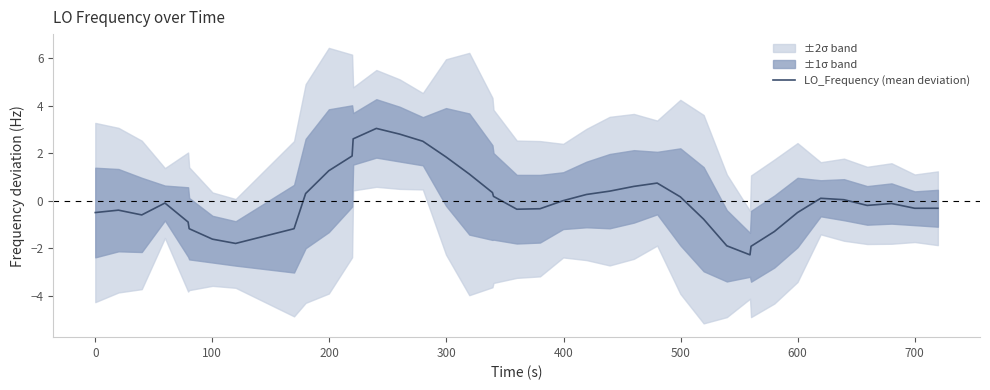

True or false: LO_Frequency (mean deviation) has a value of -0.5 at 0.

True